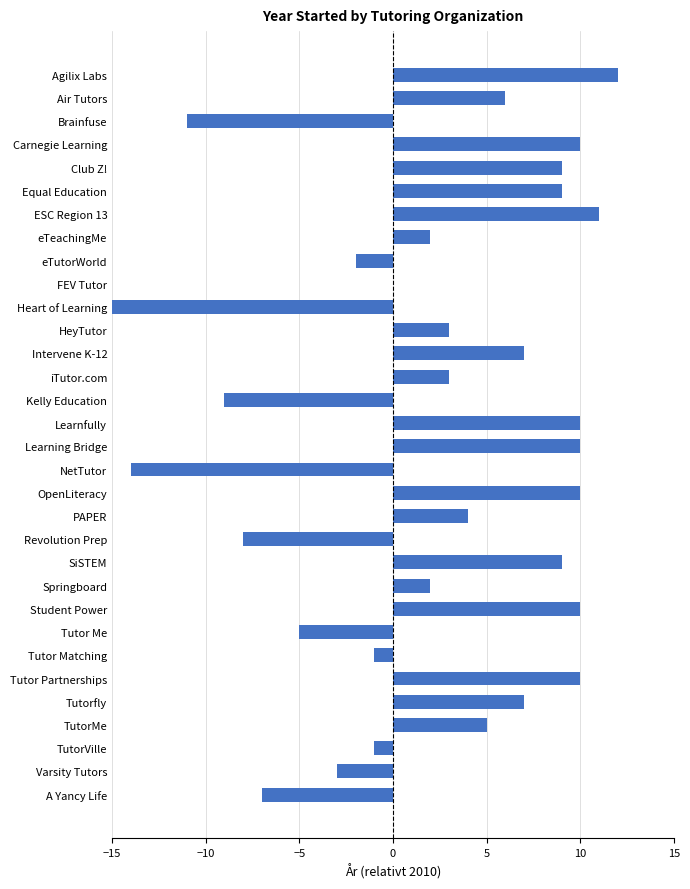

At which category does the chart reach its peak across all series?

Agilix Labs